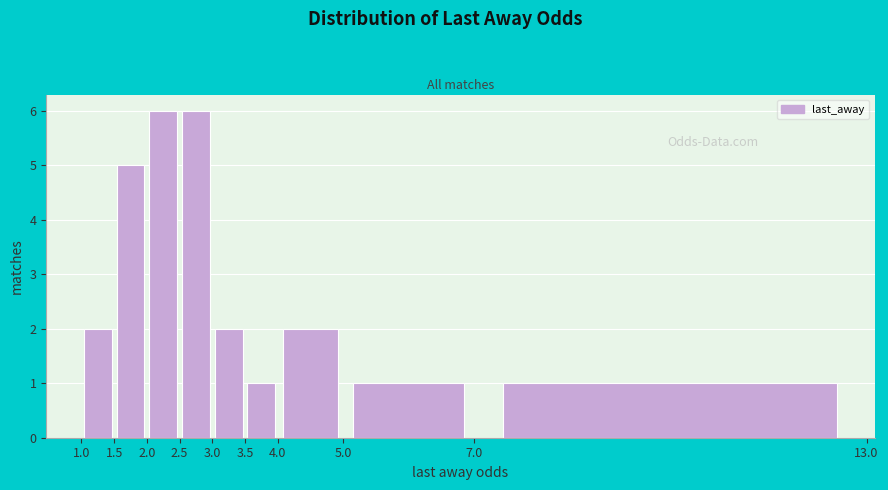

How tall is the bar that spans 5.0 to 7.0 on the x-axis? The values are not printed on the chart, so give them approximately, as read against the axis.

1